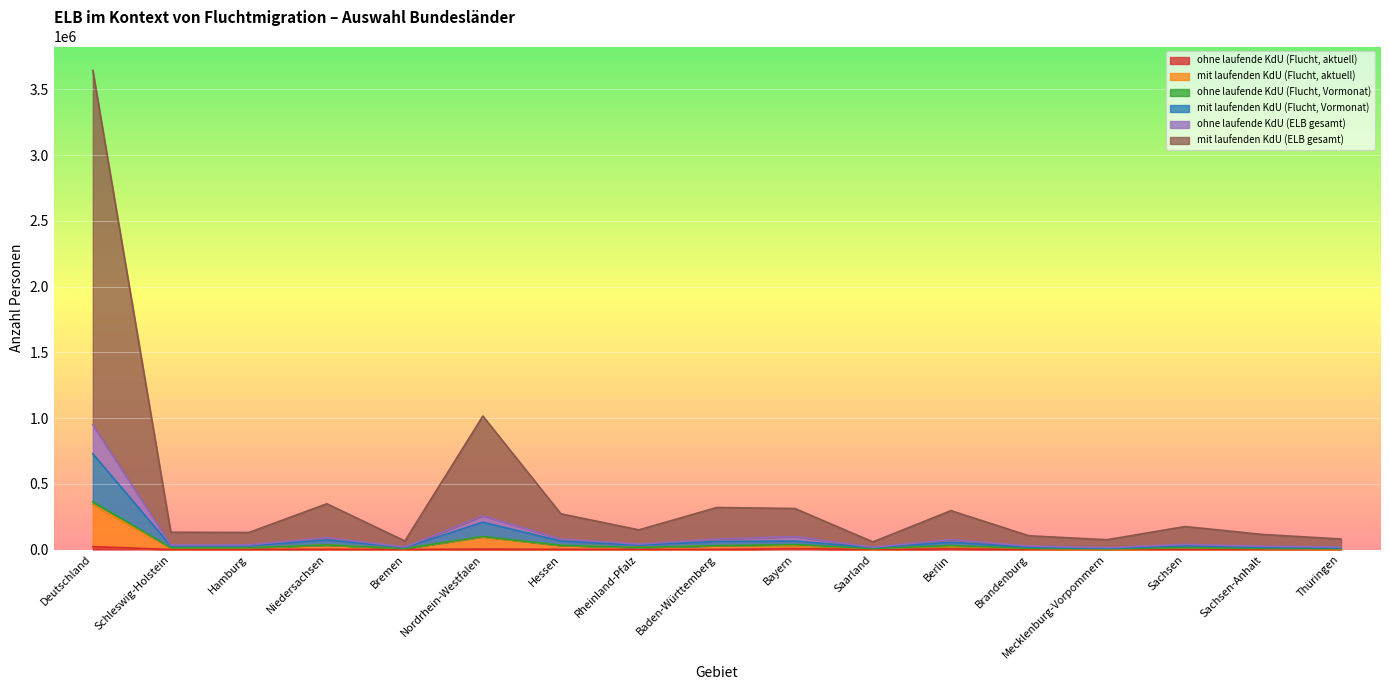

At which label is mit laufenden KdU (ELB gesamt) closest to 1850896?

Nordrhein-Westfalen